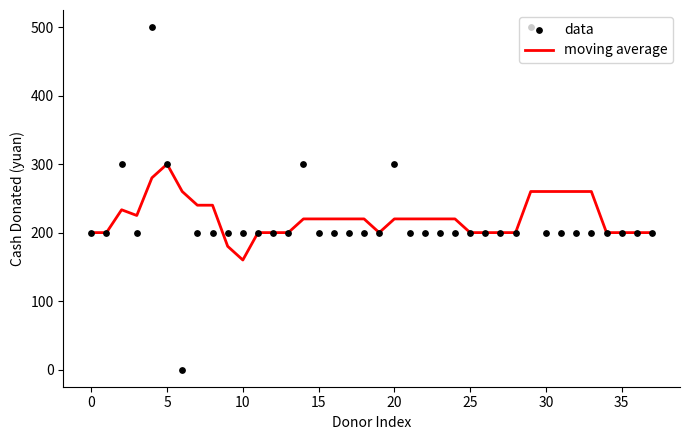

At how many categories does at least one series exceed 394?

2